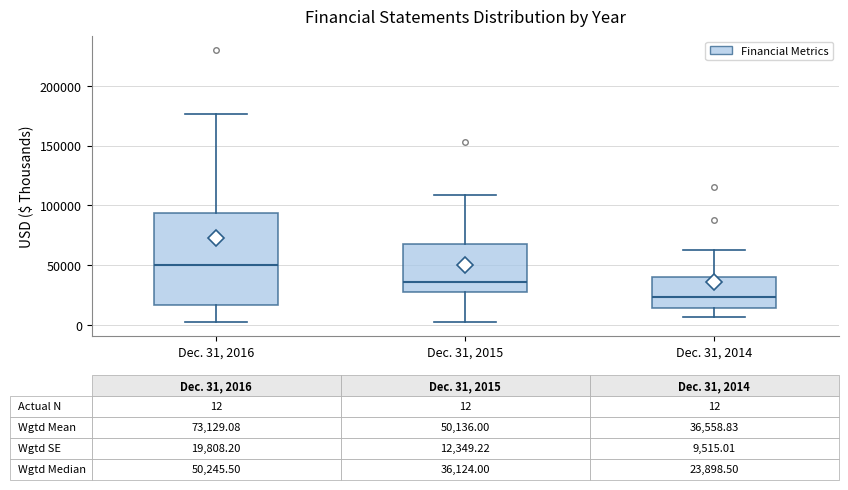

Which box has the highest median line?

Dec. 31, 2016